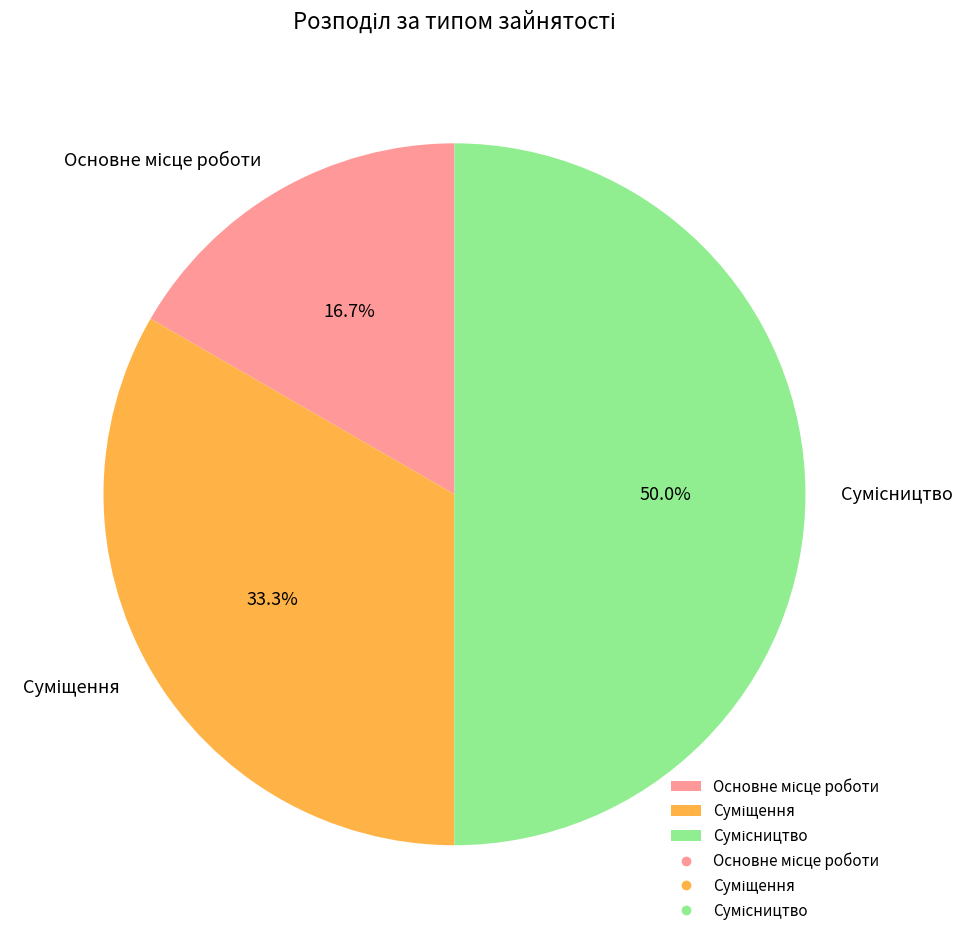

To the nearest percent, what is the difference between the Сумісництво and Основне місце роботи slice percentages?

33%